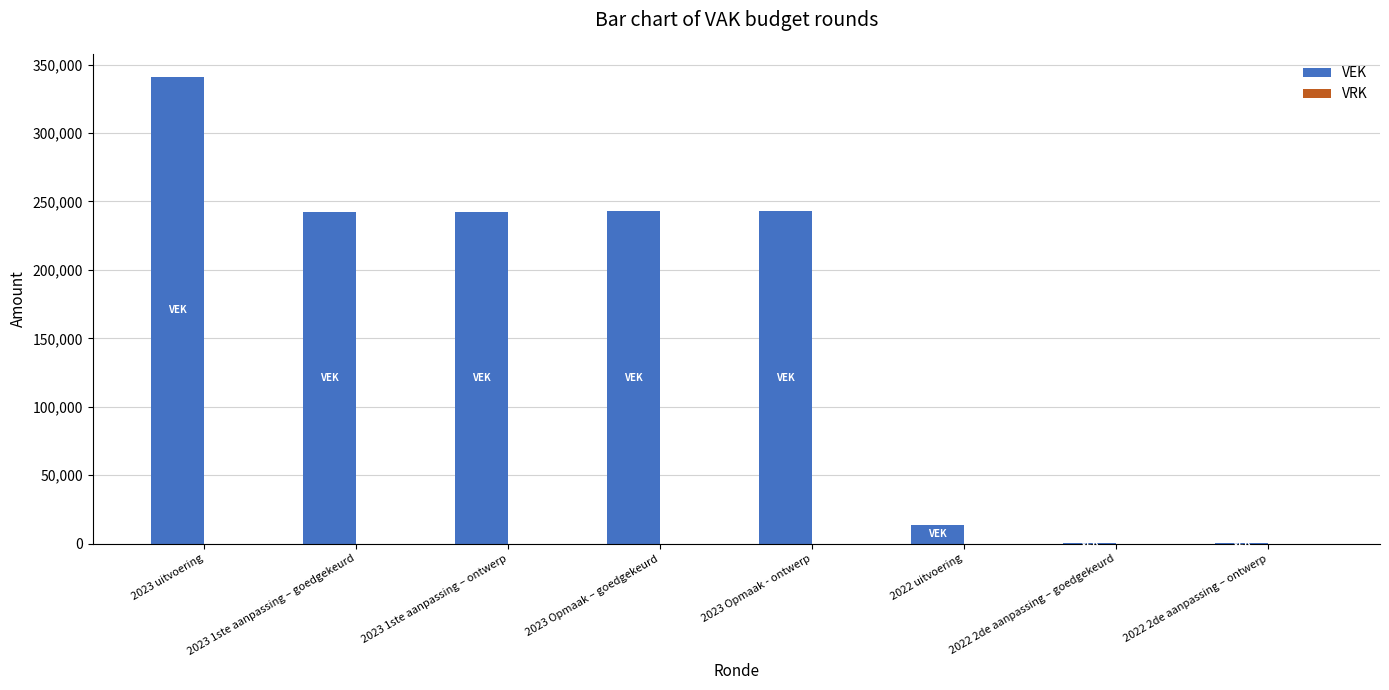

Approximately how many times larger is the value at 2023 Opmaak – goedgekeurd compared to 2023 uitvoering?

0.7